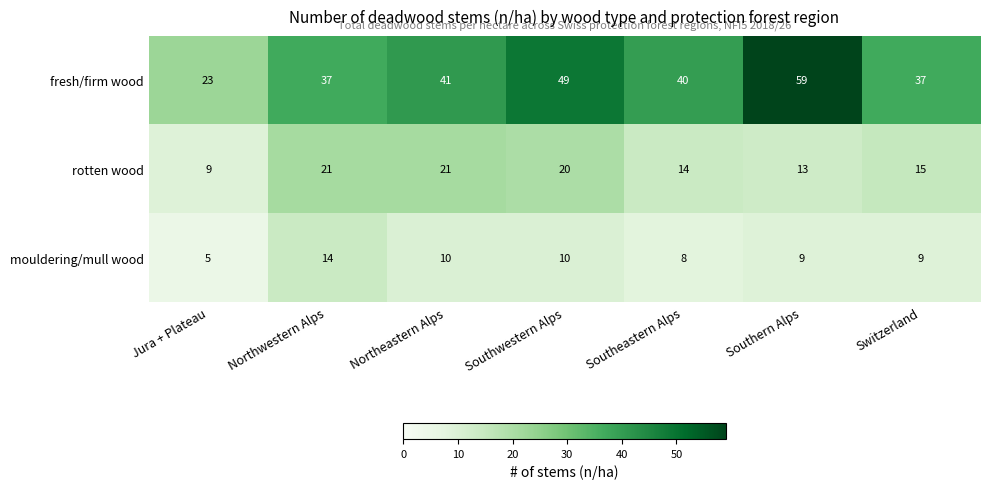

Is the value of fresh/firm wood at Southeastern Alps greater than the value of rotten wood at Northeastern Alps?

Yes